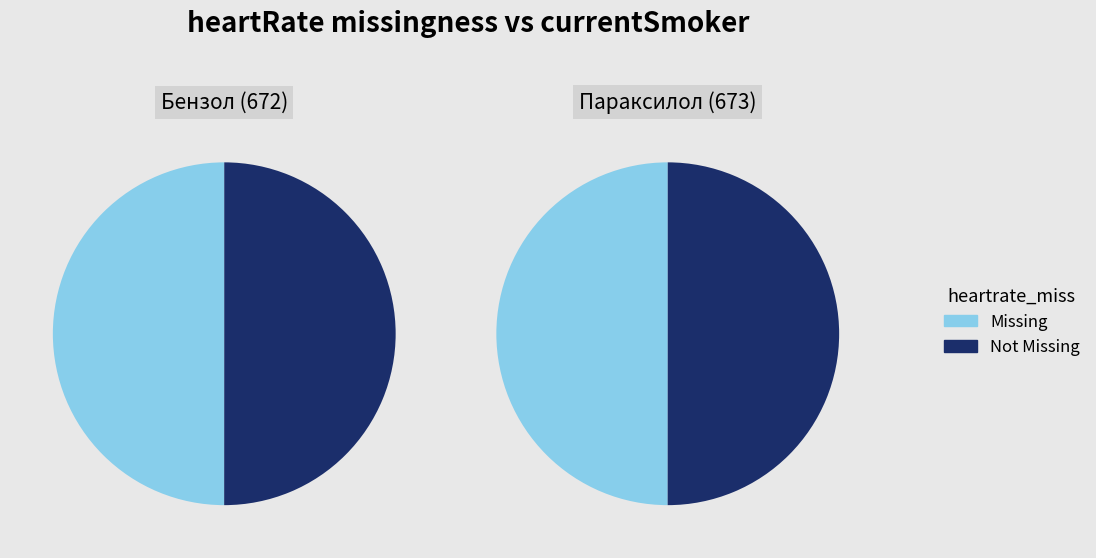

Which has a higher value, Бензол (672) or Параксилол (673)?

Бензол (672)